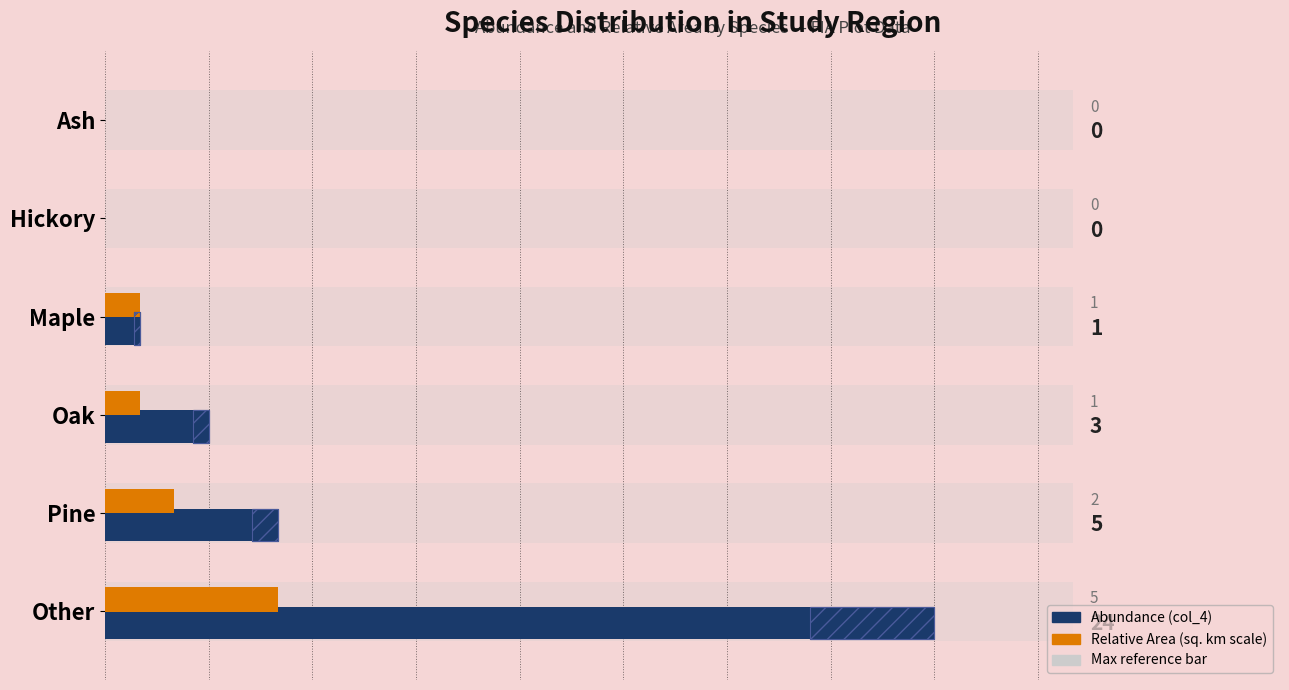

How many series are shown in this chart?

2